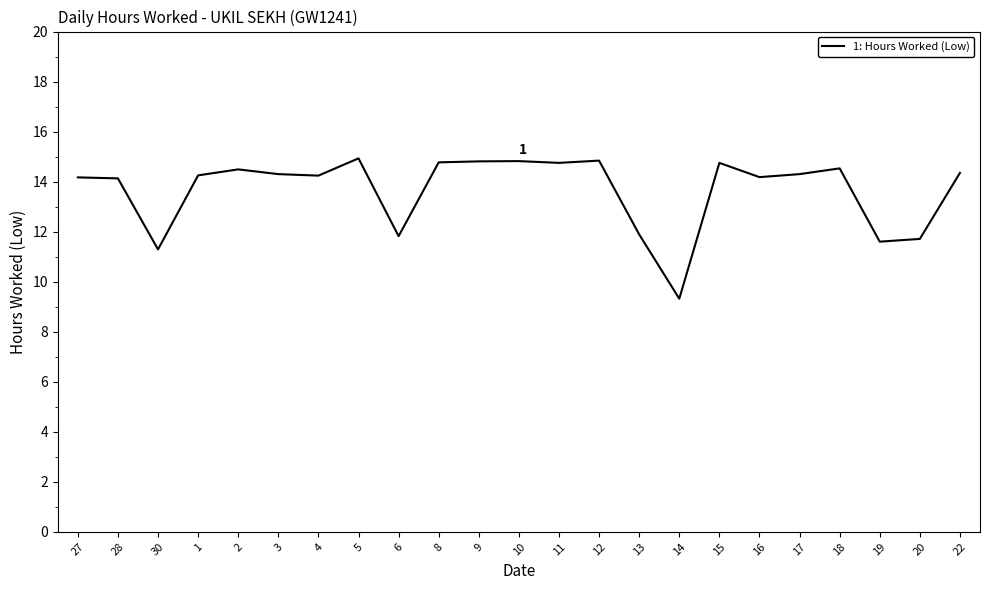

What is the smallest value displayed?

9.3